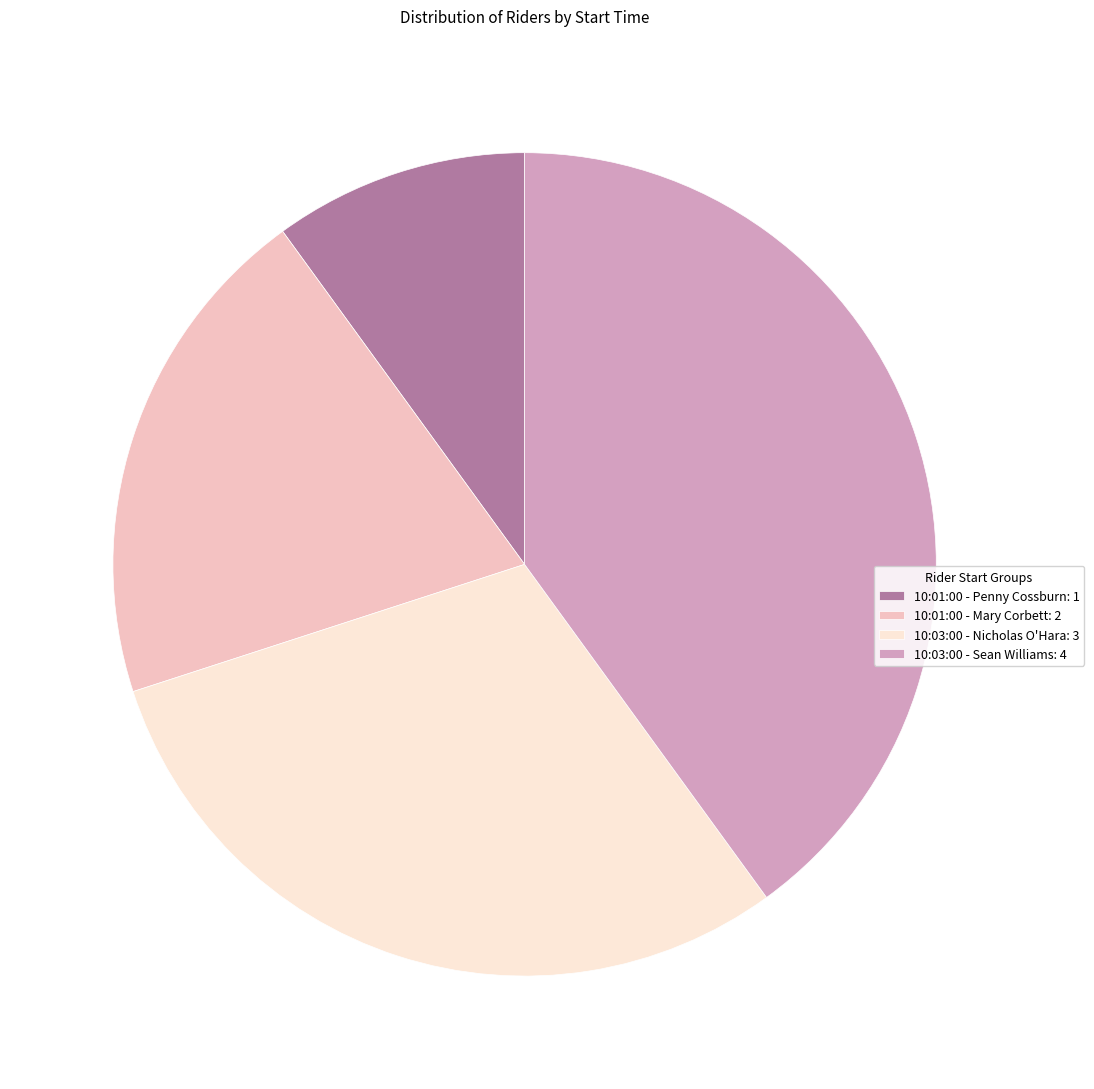

True or false: 10:01:00 - Mary Corbett accounts for 20% of the total.

True